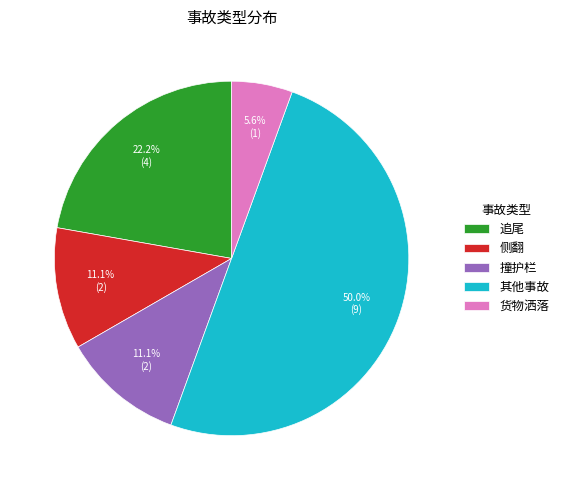

Count the number of slices in the pie.

5